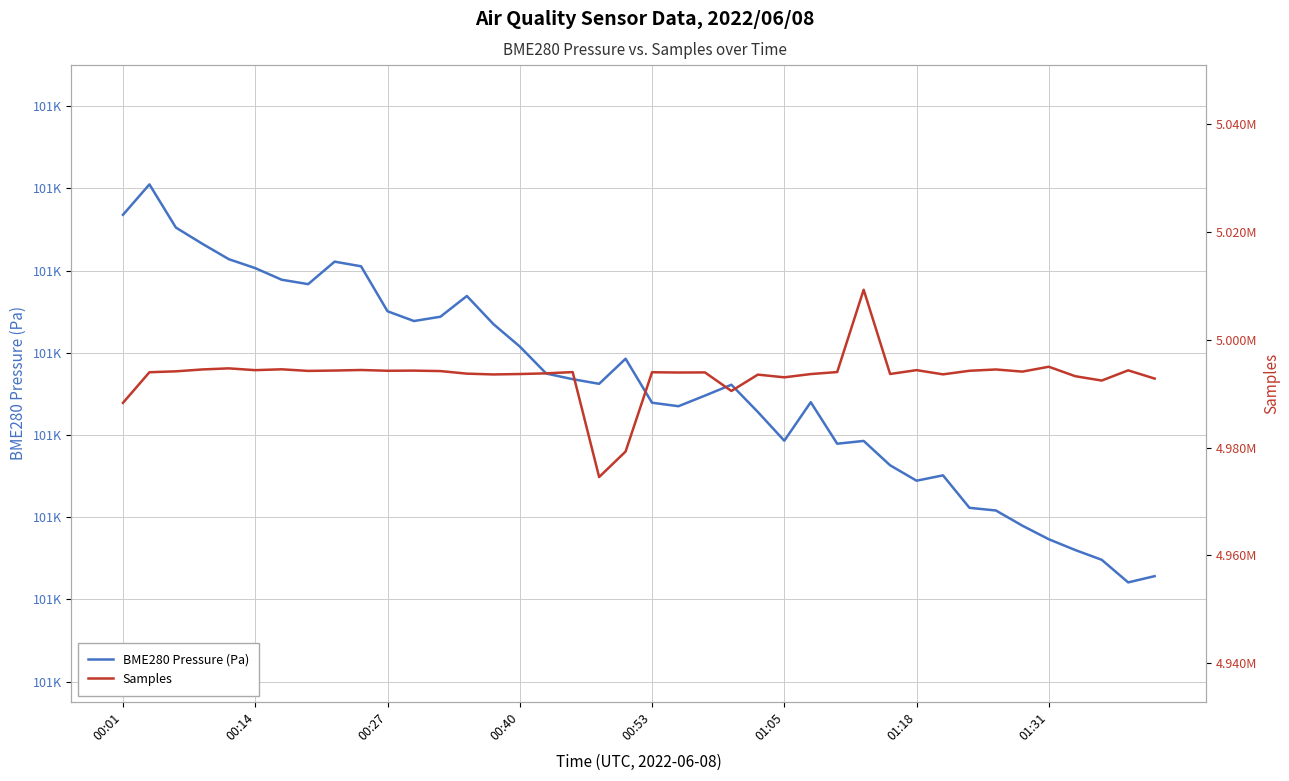

What is the label of the 18th point from the left?

17